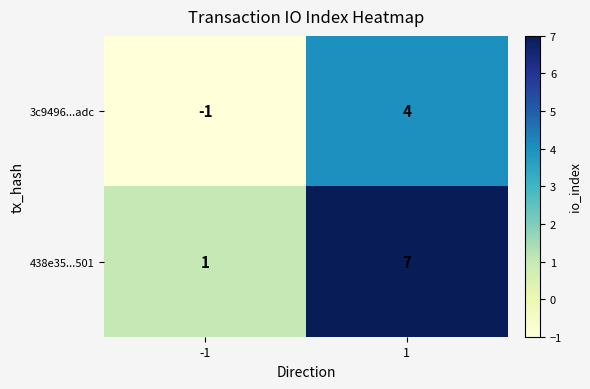

Which series has the largest total across all categories?

438e35...501